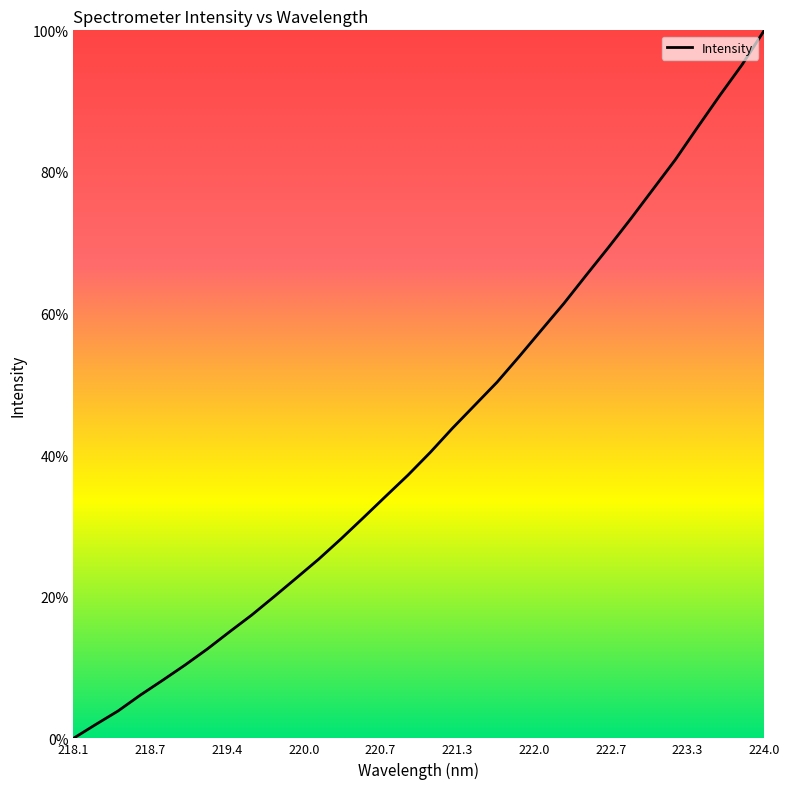

How many values are below 40?

16